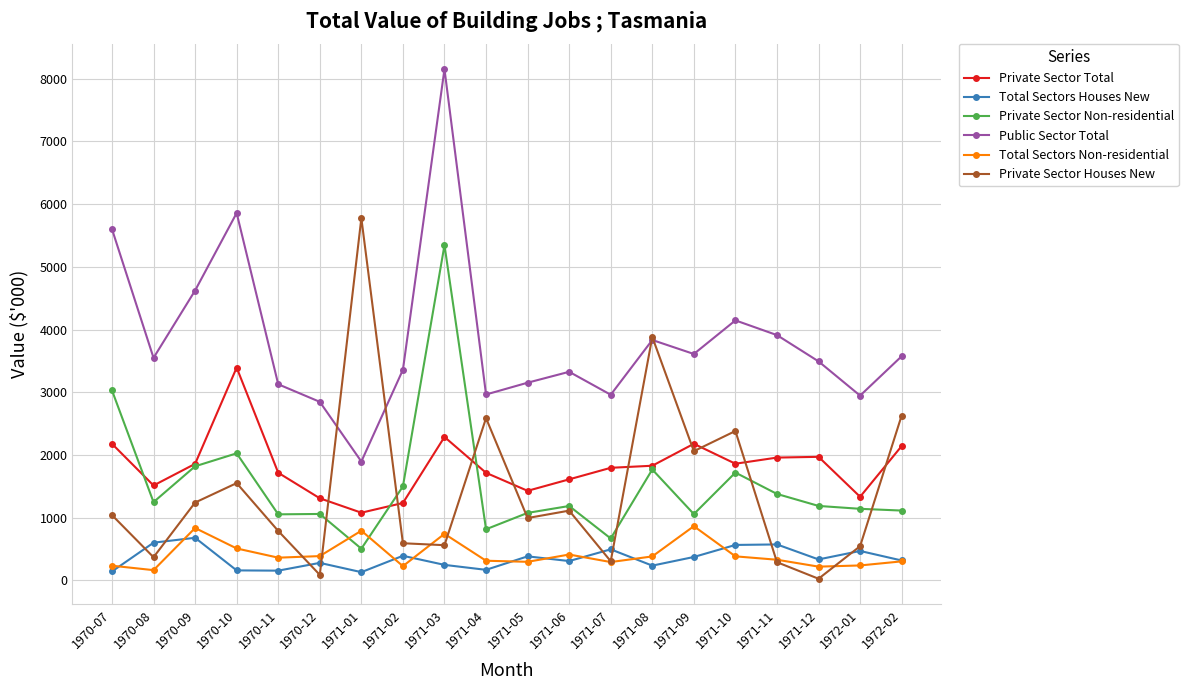

How many lines are shown in the chart?

6